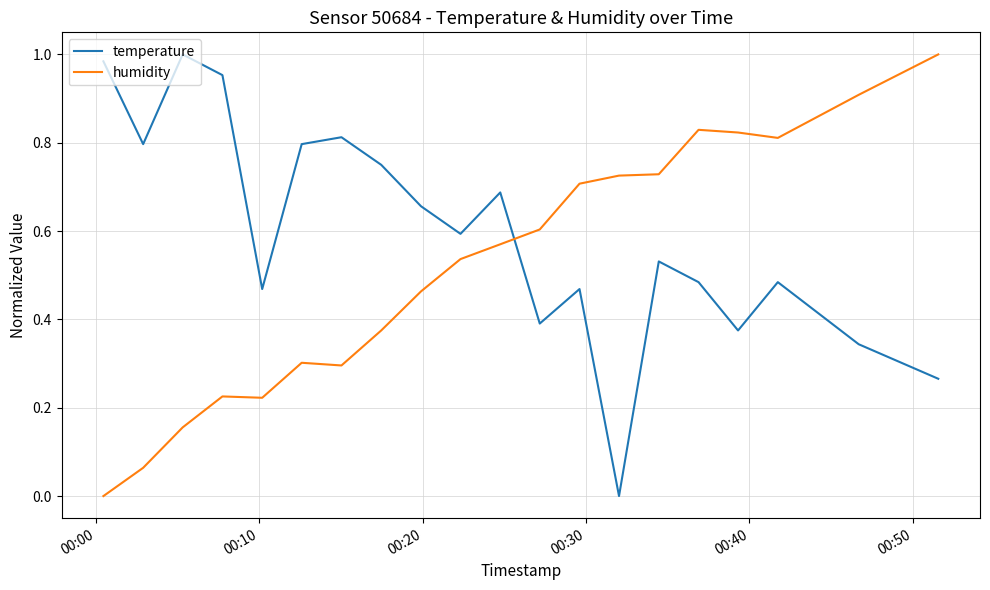

How many intersections are there between temperature and humidity?

1